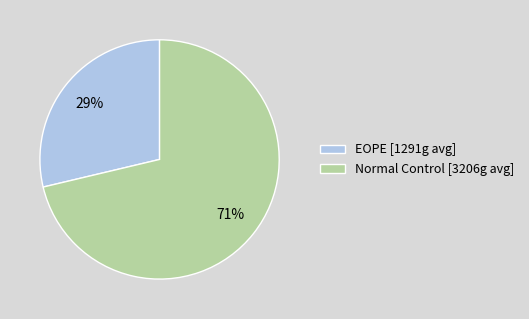

Is Normal Control the majority of the pie?

Yes